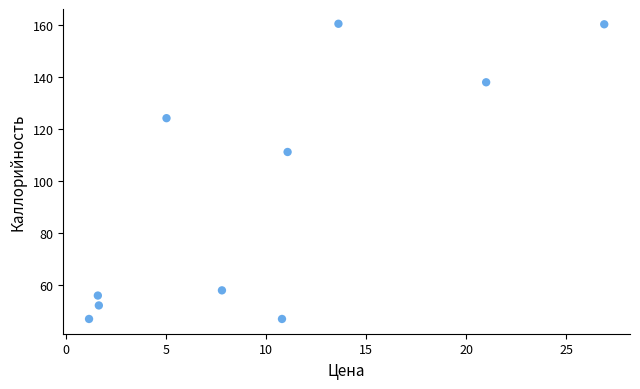

What Y value in the scatter plot is closest to 103?

111.2